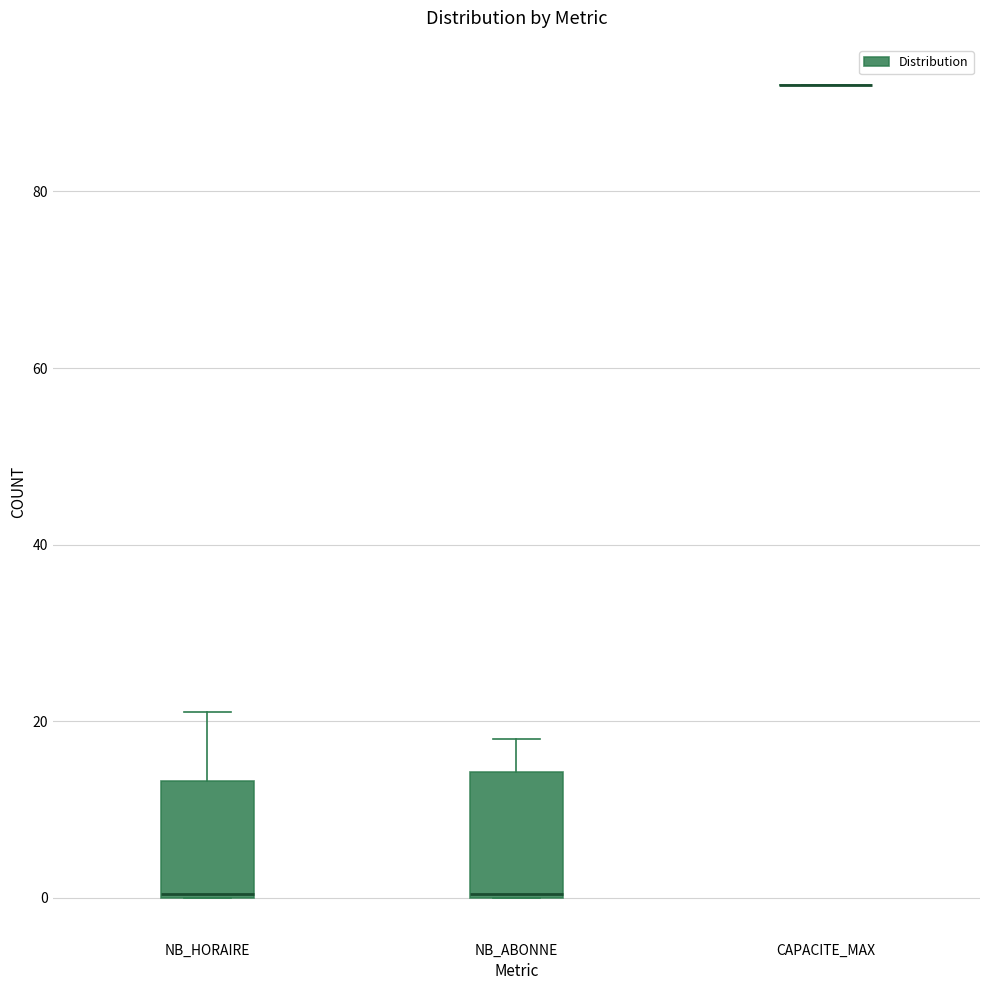

Reading left to right, transcribe this box plot: for each box, give where its median line is, the range the box spans, and where its two whiskers end, as read against the y-axis. The values are not printed on the chart, so give them approximately, as read against the axis.

NB_HORAIRE: median 0, box 0 to 14, whiskers 0 to 22
NB_ABONNE: median 0, box 0 to 14, whiskers 0 to 18
CAPACITE_MAX: box collapsed to a line at 92, whiskers 92 to 92